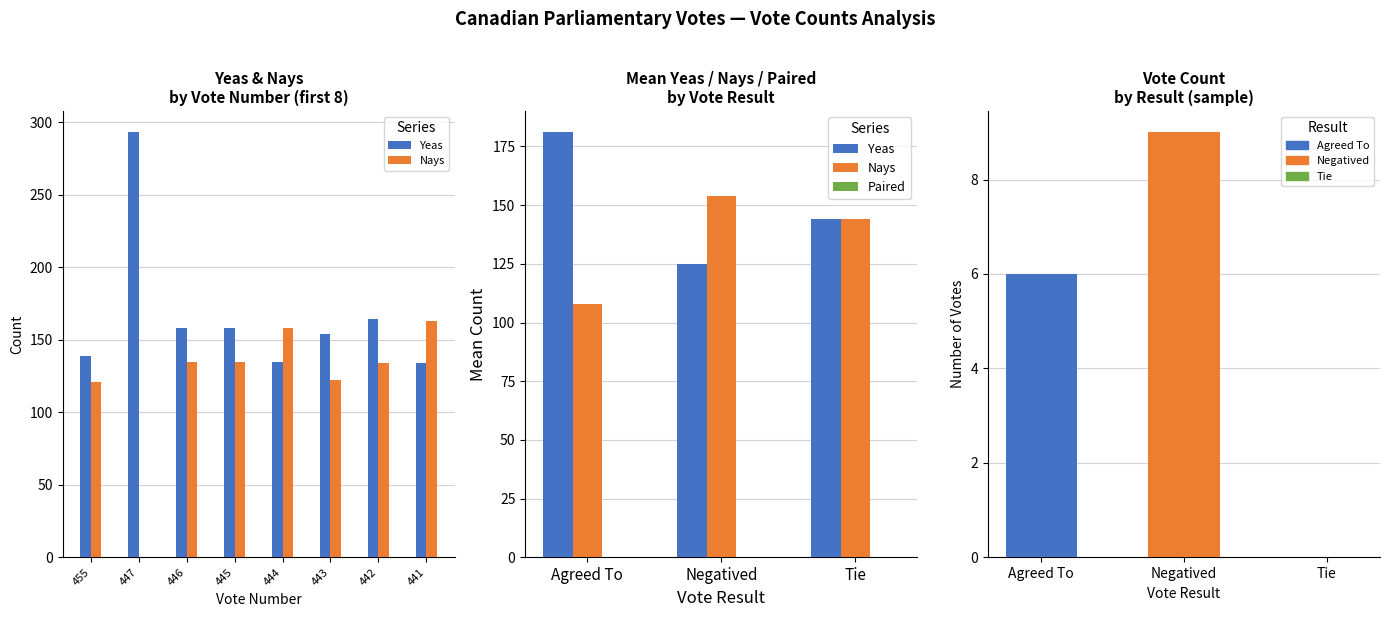

At which label is Nays closest to 131?

Tie